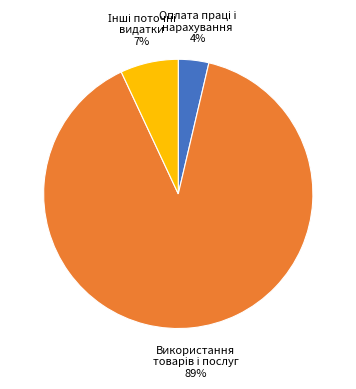

Is there a majority slice in this chart?

Yes